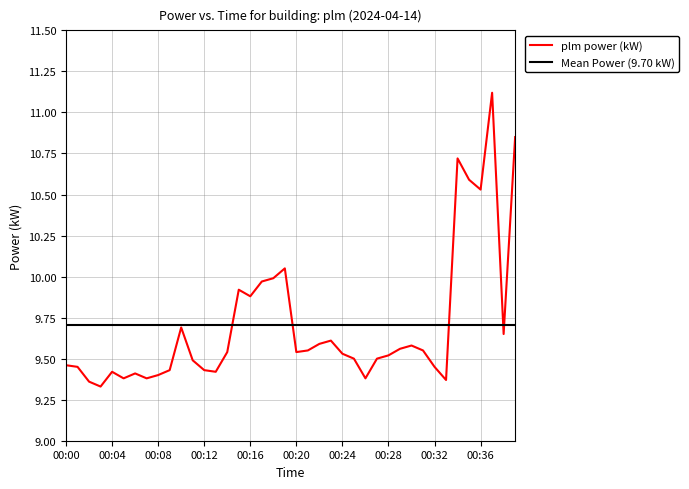

At which category does the chart reach its minimum across all series?

00:03